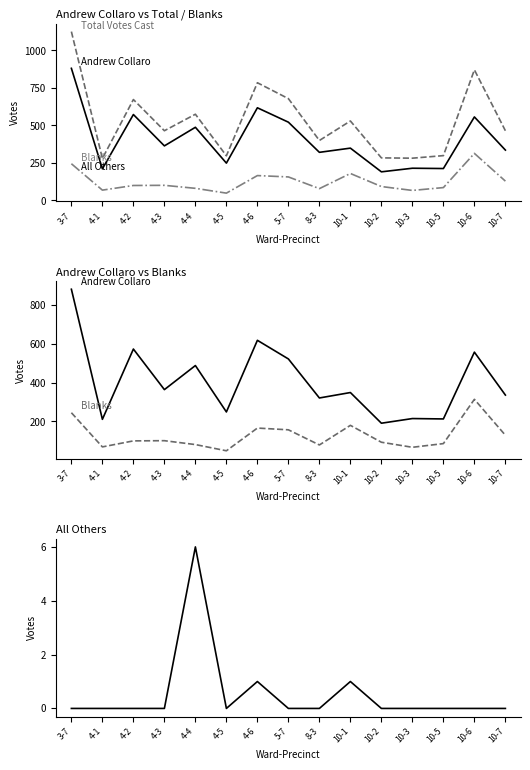

What are all the series names shown in the legend?

Andrew Collaro, Total Votes Cast, Blanks, All Others